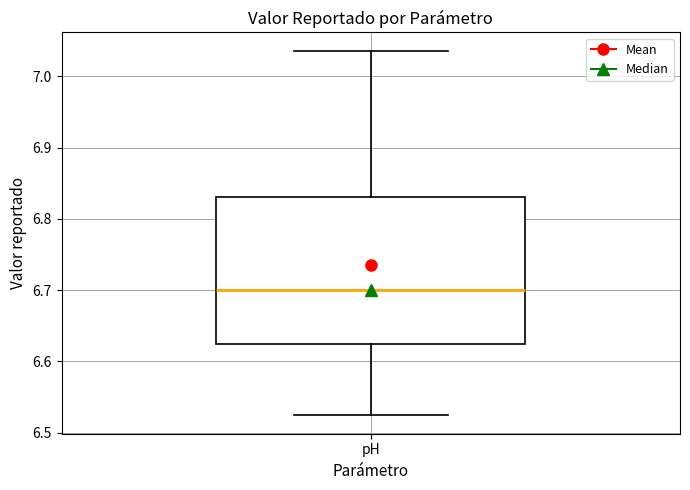

Where does the median line of the box for pH sit on the y-axis? The values are not printed on the chart, so give them approximately, as read against the axis.

6.70